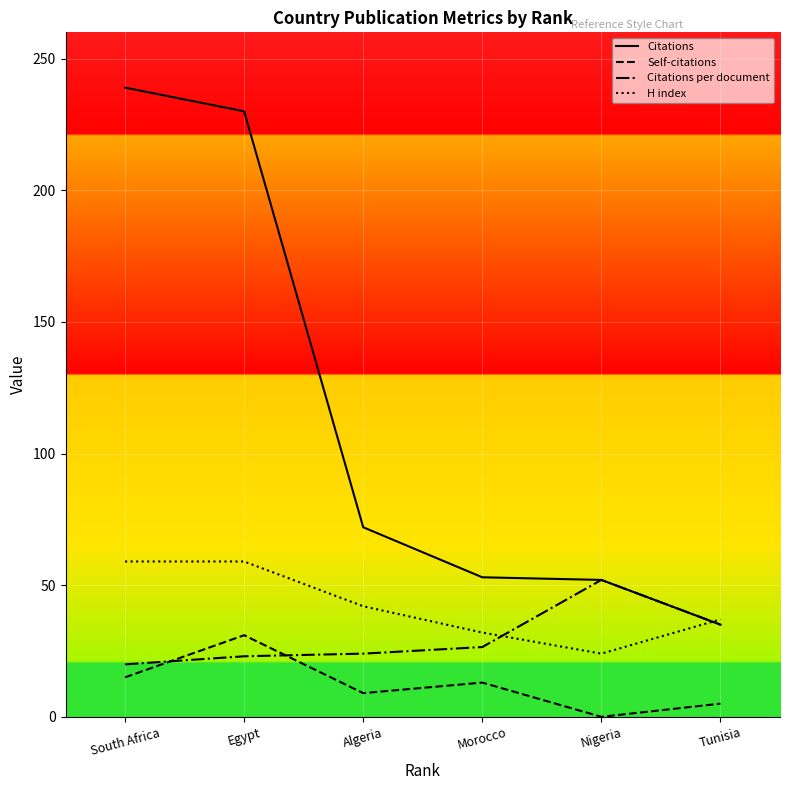

Between Egypt and Tunisia, which series saw the biggest shift?

Citations